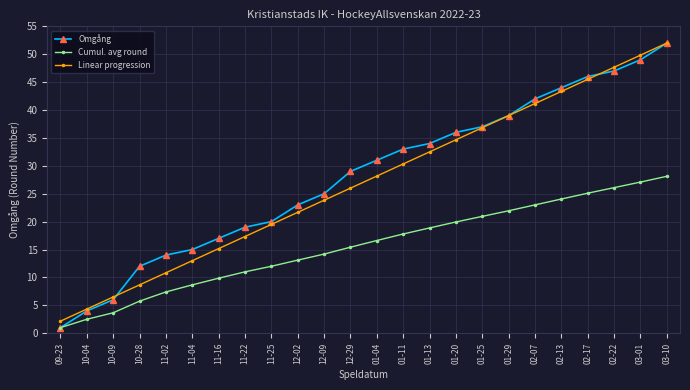

At which category is the sum across all series the highest?

03-10